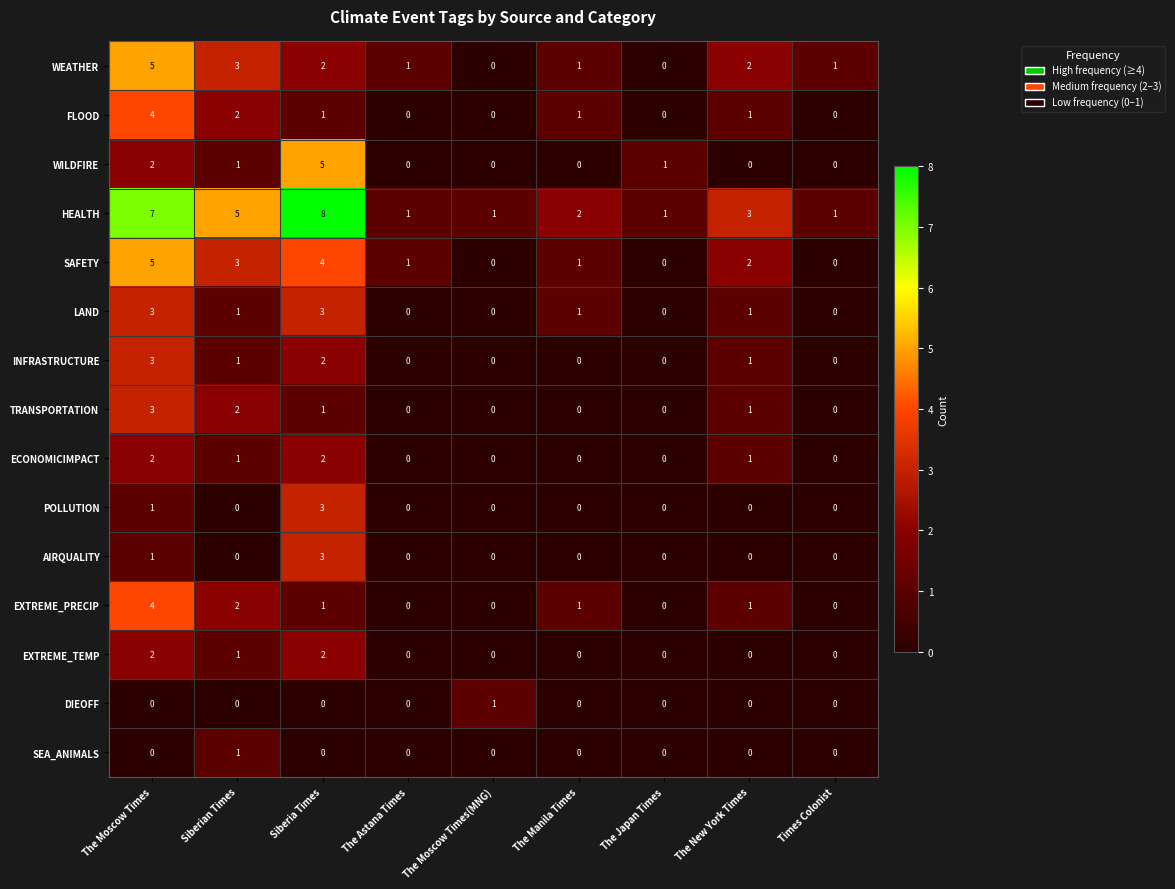

Which label corresponds to the largest value in the chart?

Siberia Times